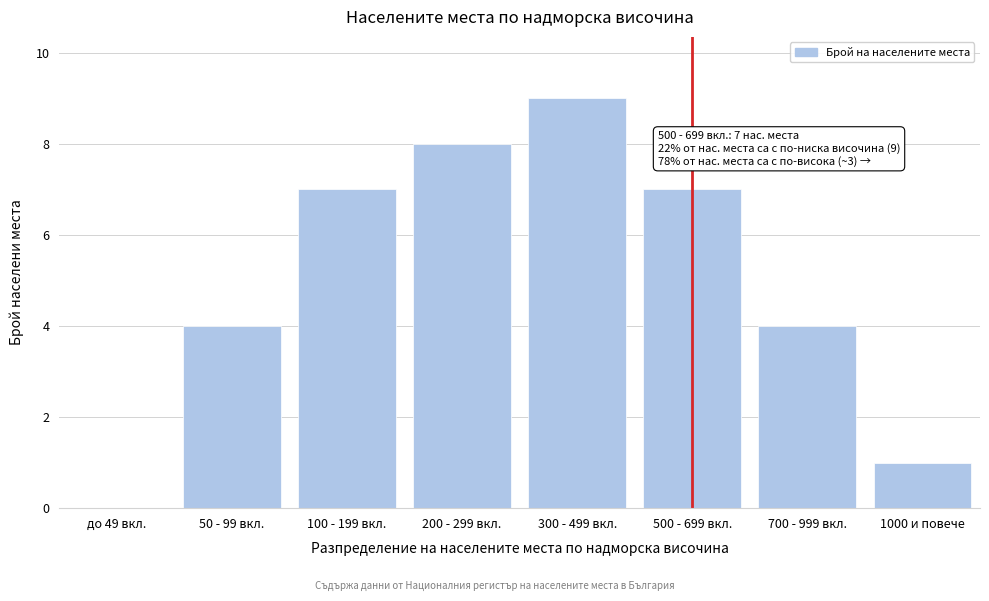

Reading left to right, extract all data points from this chart.

до 49 вкл.=0	50 - 99 вкл.=4	100 - 199 вкл.=7	200 - 299 вкл.=8	300 - 499 вкл.=9	500 - 699 вкл.=7	700 - 999 вкл.=4	1000 и повече=1